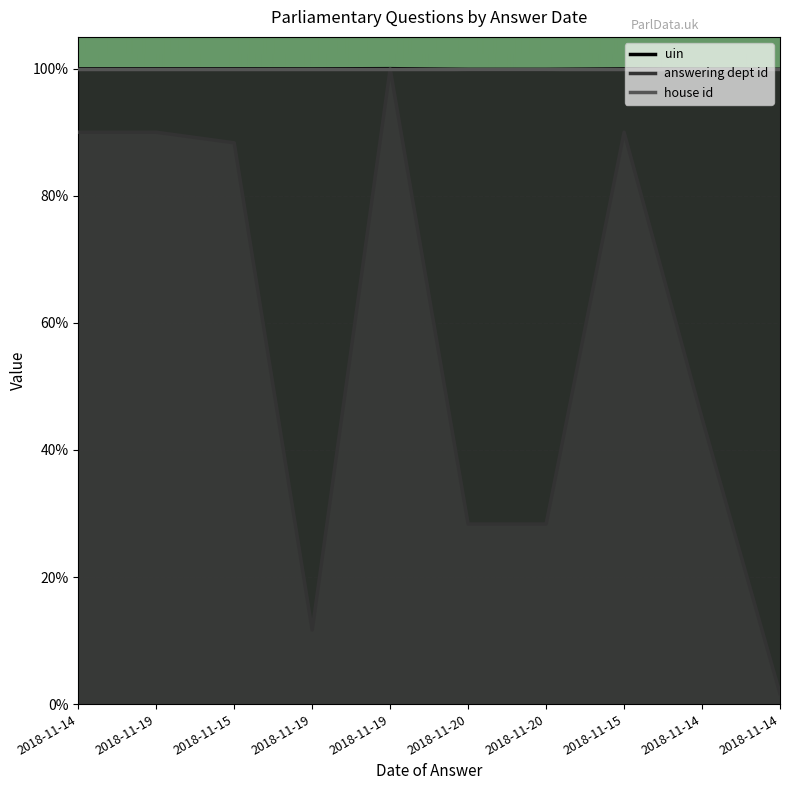

True or false: answering dept id and uin cross at least once.

False